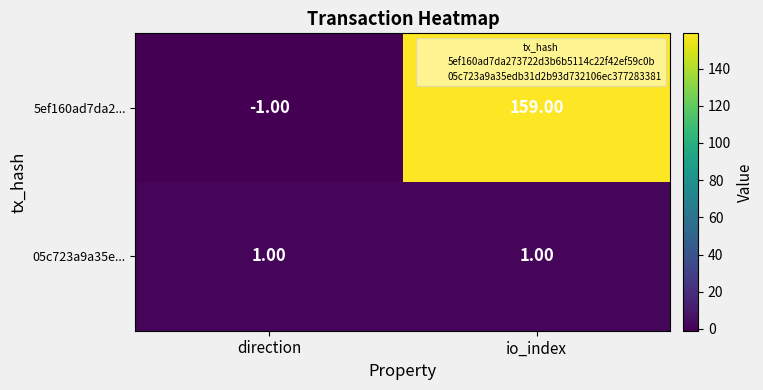

Which category has the highest value across all series?

io_index